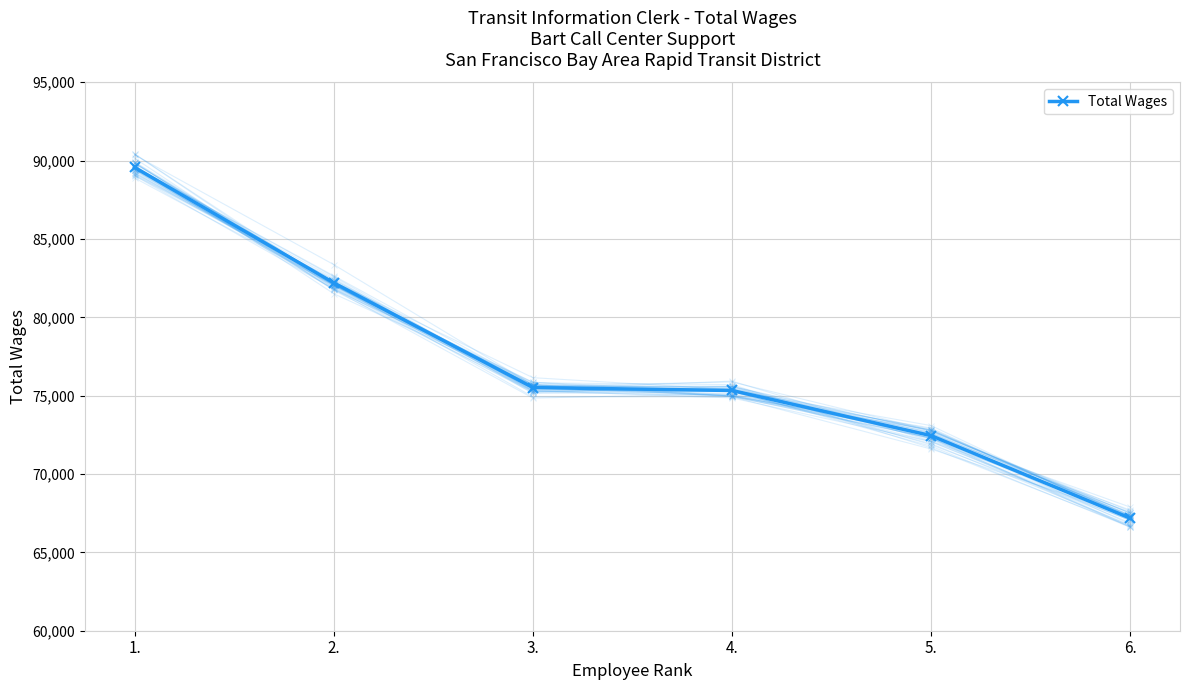

Reading left to right, what are all the values shown in this chart?

1.=89564	2.=82197	3.=75516	4.=75330	5.=72449	6.=67182